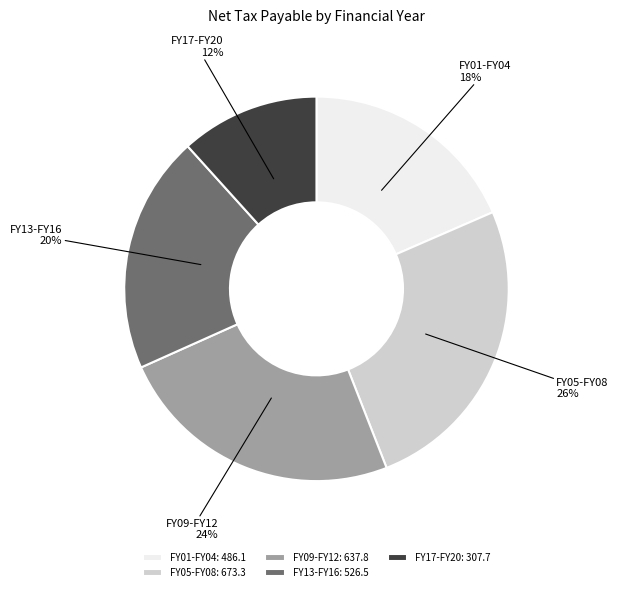

Is it true that FY05-FY08 is 26% of the pie?

True